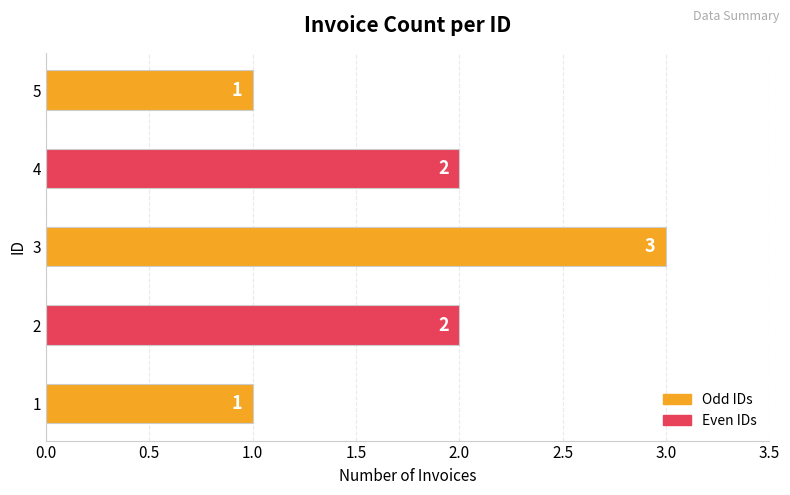

Reading top to bottom, what are all the values shown in this chart?

5=1	4=2	3=3	2=2	1=1